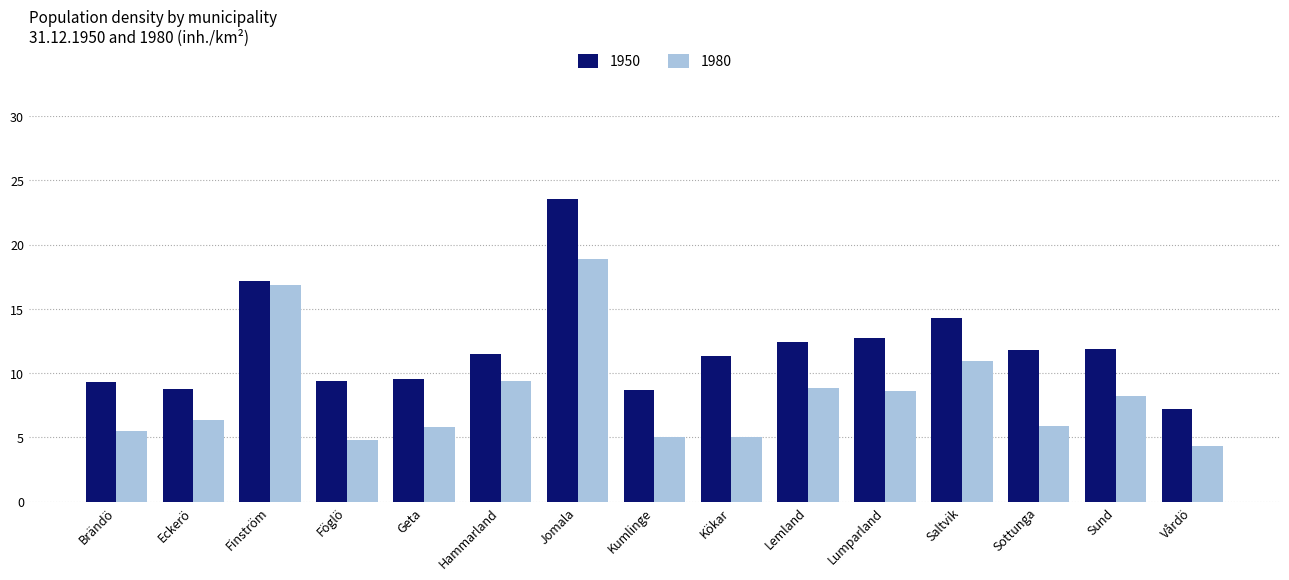

Rank the series by their maximum value, from highest to lowest.

1950, 1980